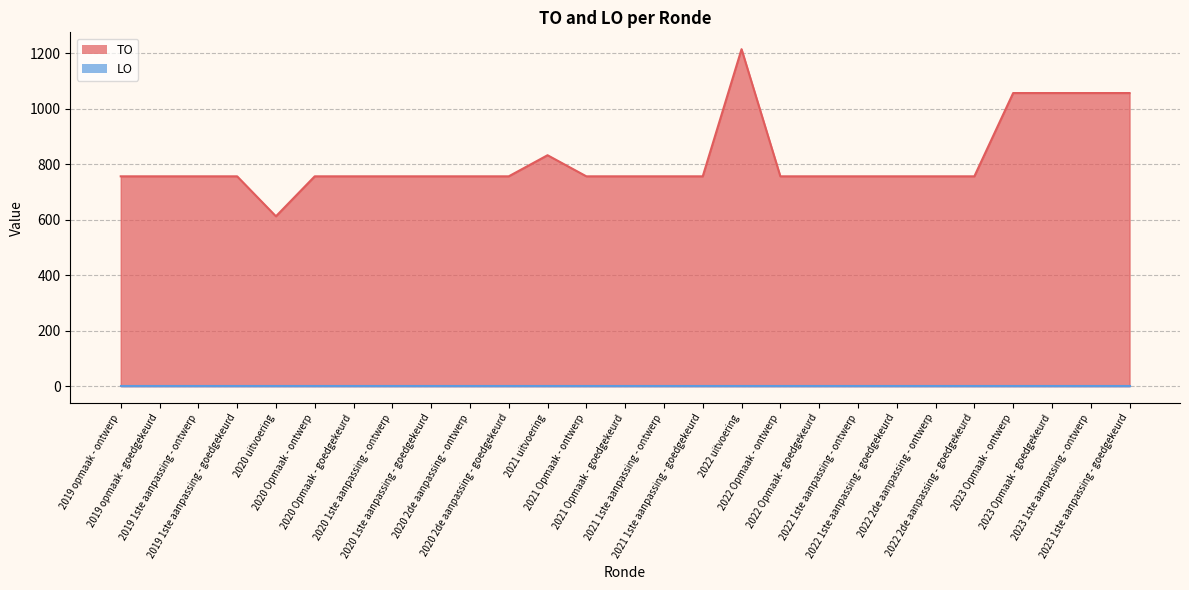

Where does the data first go above 756?

2021 uitvoering